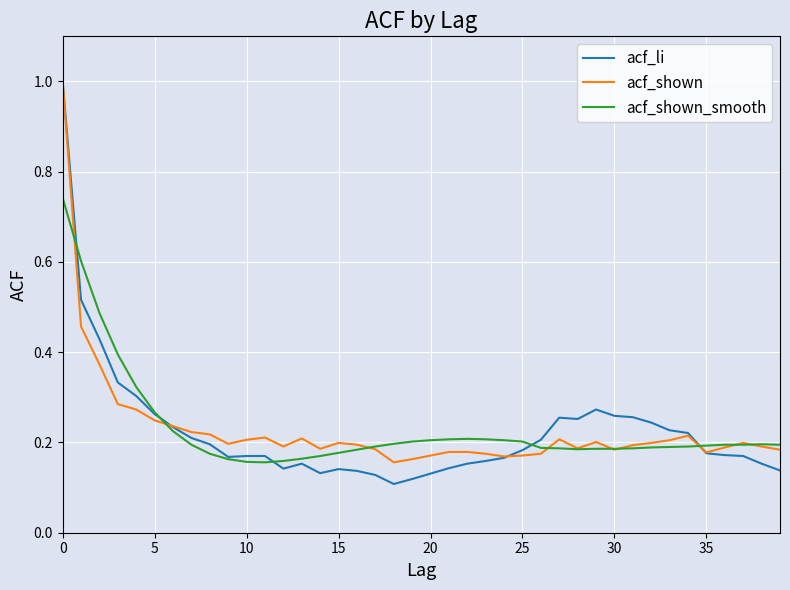

What is the maximum value shown in the chart?

1.0